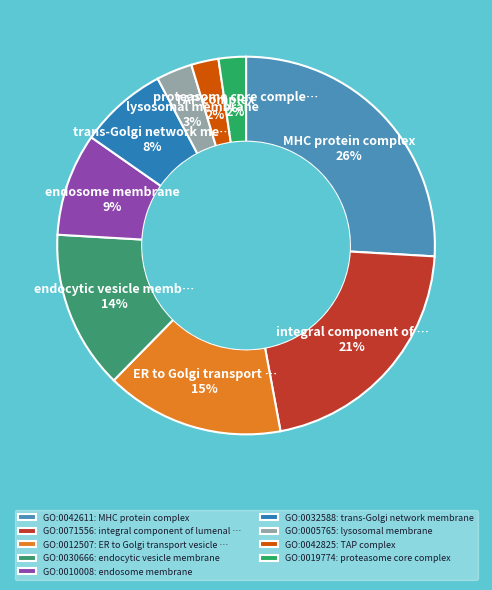

To the nearest percent, what is the difference between the GO:0019774 and GO:0005765 slice percentages?

1%